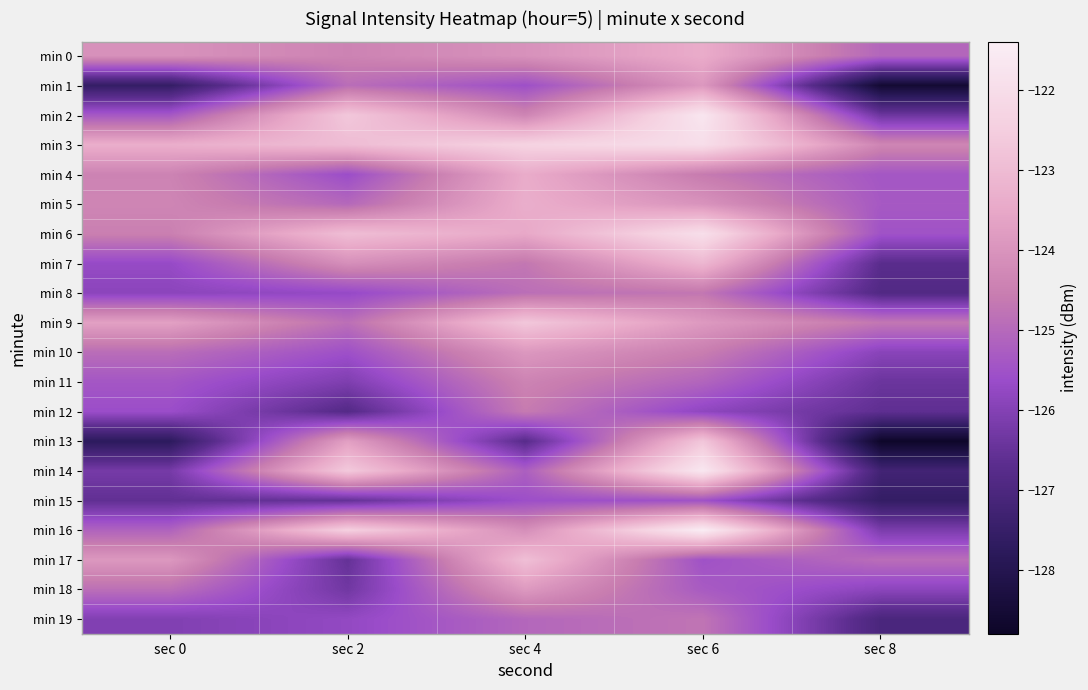

Rank the series at sec 6 from highest to lowest value.

min 16, min 14, min 2, min 6, min 3, min 13, min 7, min 0, min 9, min 1, min 5, min 10, min 4, min 8, min 19, min 11, min 18, min 15, min 17, min 12